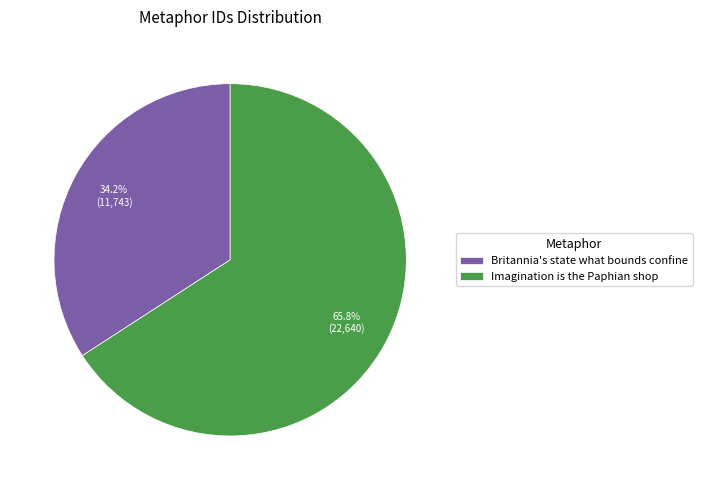

What is the majority slice?

Imagination is the Paphian shop